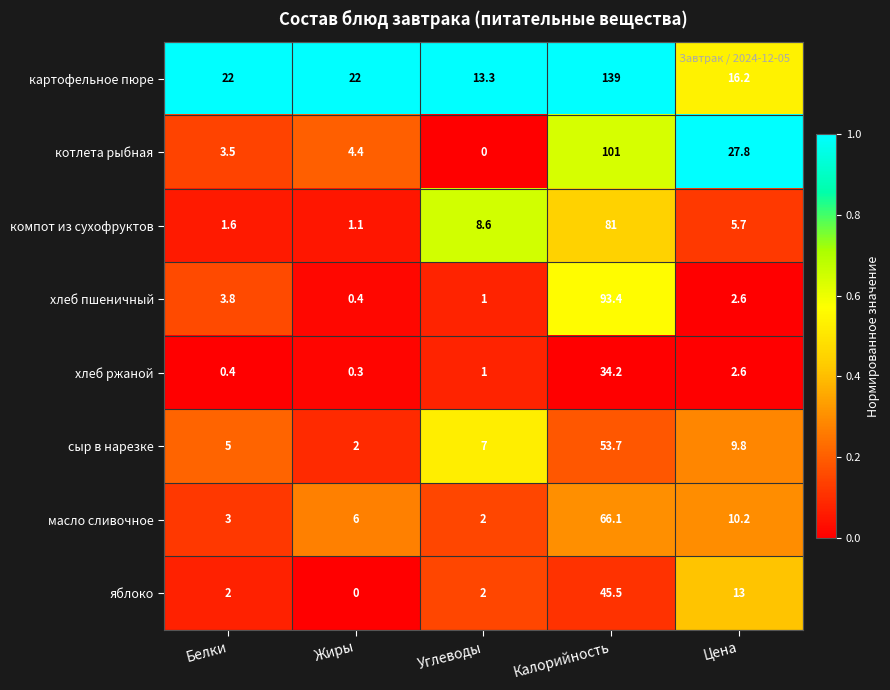

The картофельное пюре series shows 18.9 at Углеводы. True or false?

False